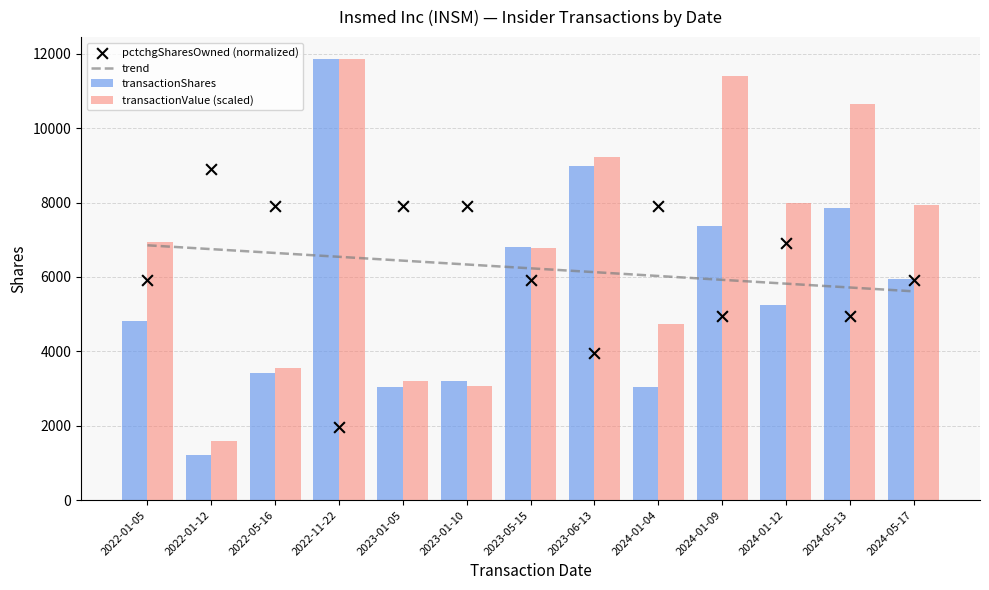

Which series has the widest spread of Y values?

transactionShares